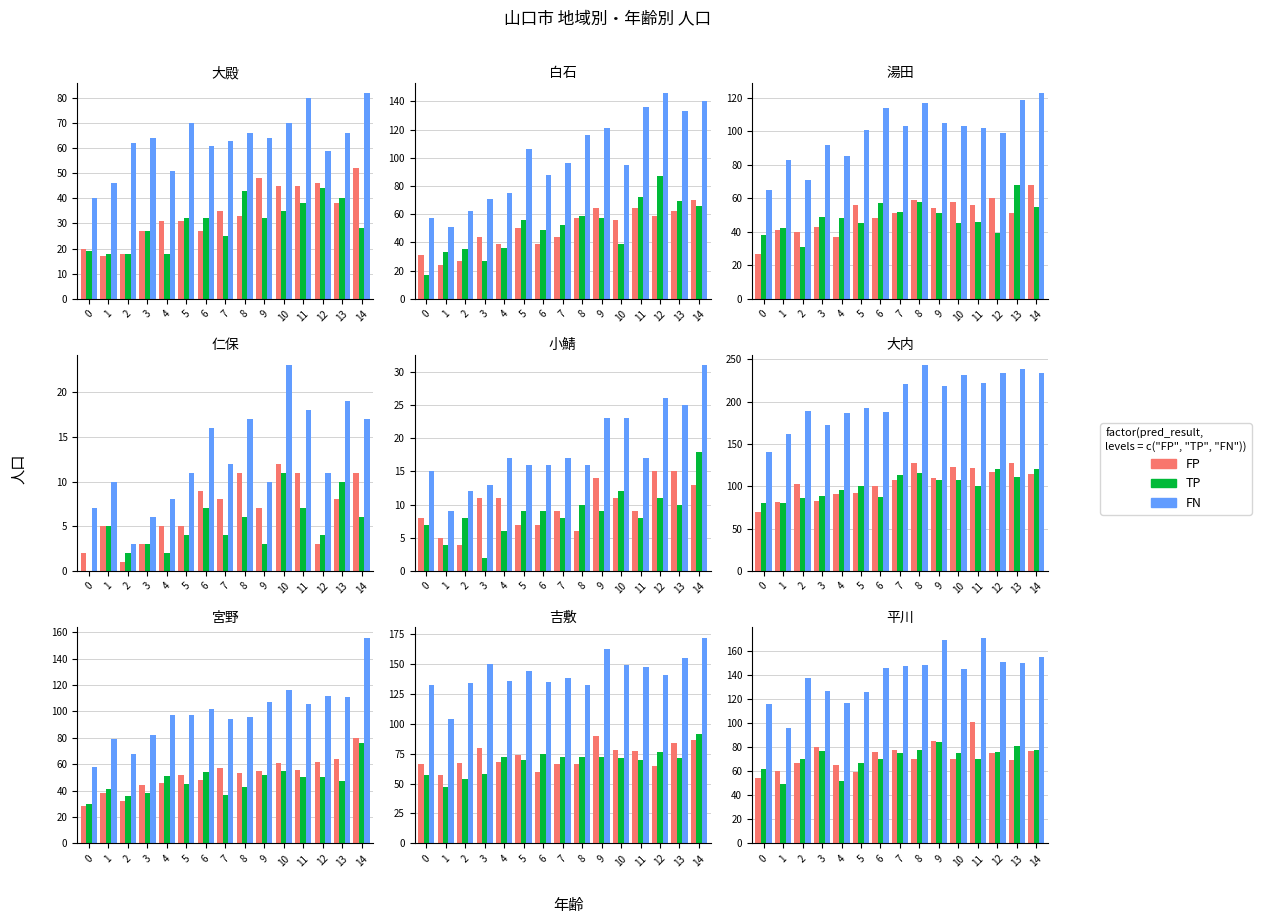

Between 1 and 12, which is larger?

12